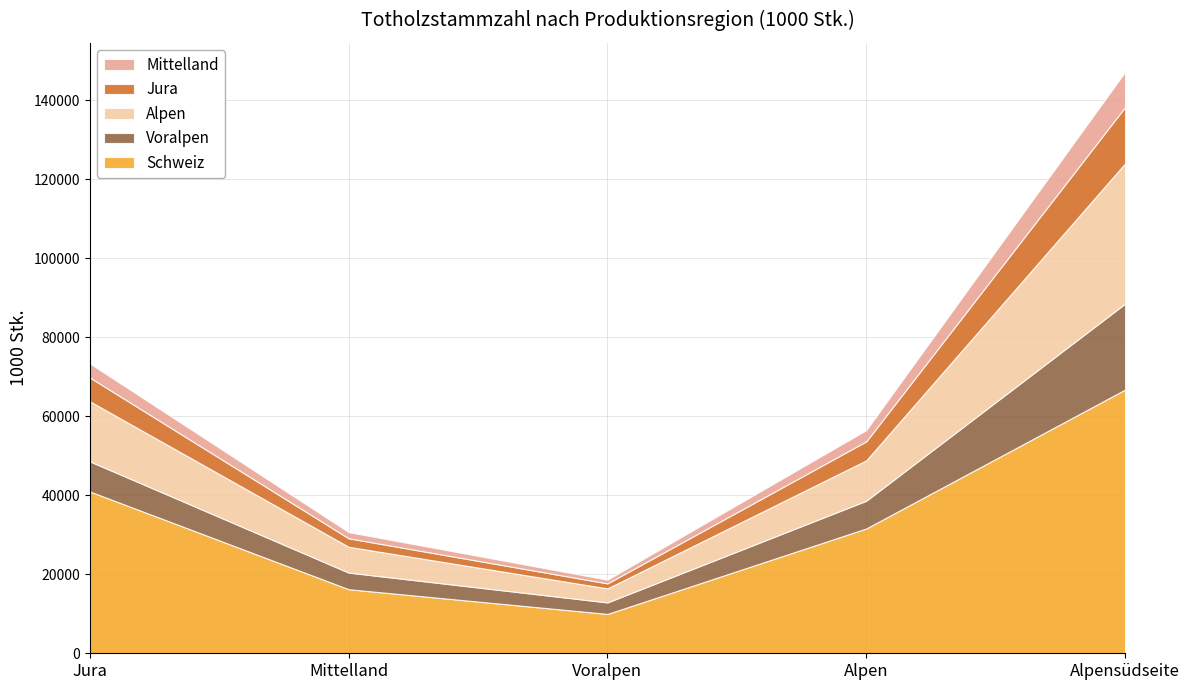

Reading left to right, what are all the values shown in this chart?

Schweiz: Jura=40966	Mittelland=16219	Voralpen=9964	Alpen=31603	Alpensüdseite=66752
Voralpen: Jura=7616	Mittelland=4209	Voralpen=2911	Alpen=7016	Alpensüdseite=21752
Alpen: Jura=15204	Mittelland=6529	Voralpen=3554	Alpen=10217	Alpensüdseite=35504
Jura: Jura=6031	Mittelland=2149	Voralpen=1264	Alpen=4815	Alpensüdseite=14259
Mittelland: Jura=3552	Mittelland=1563	Voralpen=936	Alpen=2843	Alpensüdseite=8894